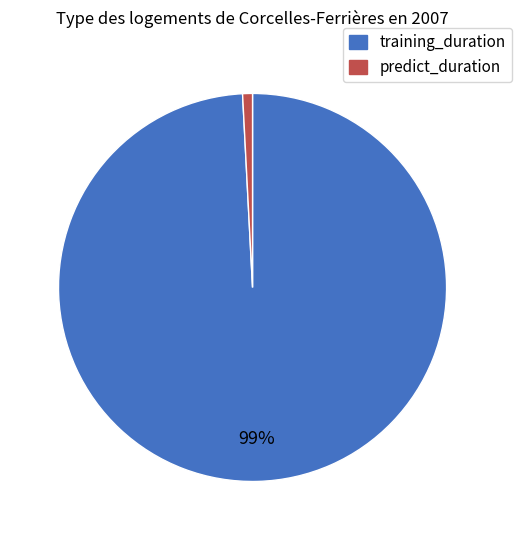

Is there a majority slice in this chart?

Yes